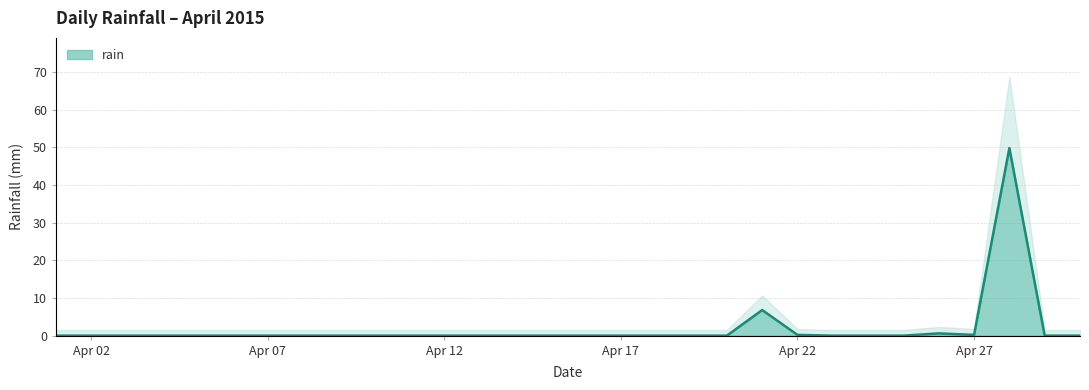

How many data points are above 0?

5